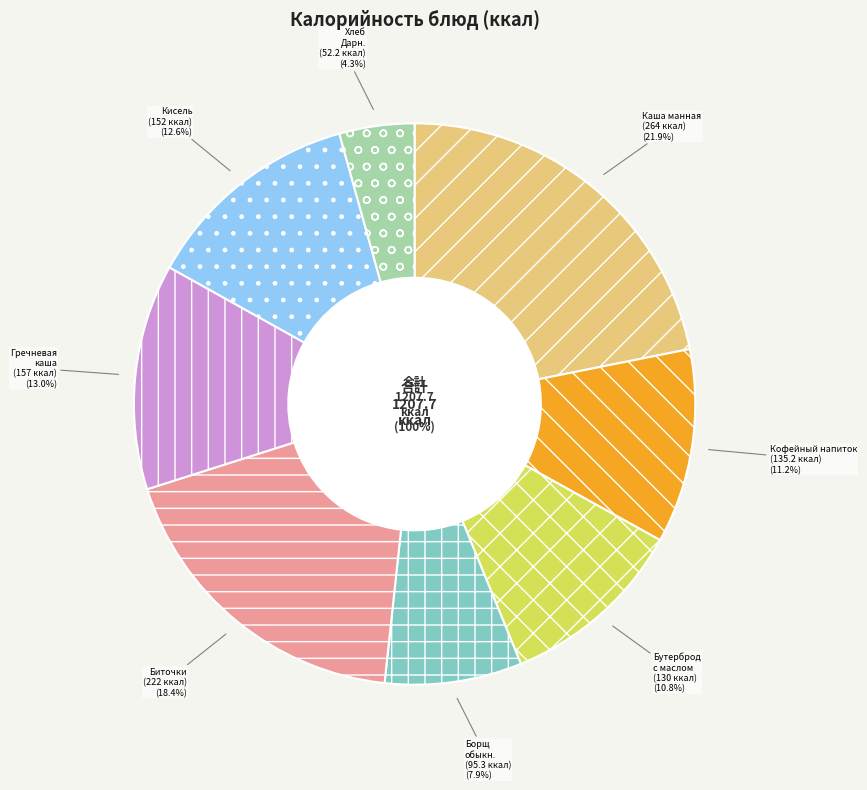

Rank the categories by value from highest to lowest.

Каша манная на молоке с маслом, Биточки, Гречневая каша, Кисель из концентрата, Кофейный напиток с молоком, Бутерброд с маслом, Борщ обыкновенный с мясом, Хлеб Дарницкий